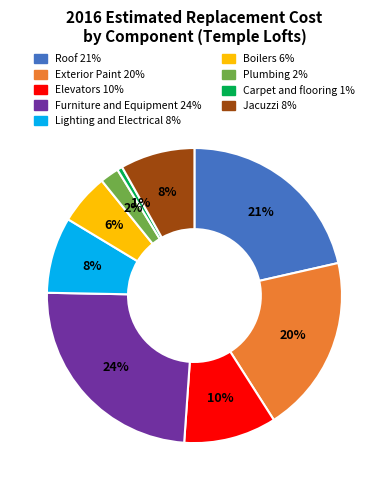

To the nearest percent, what is the average slice percentage?

11%